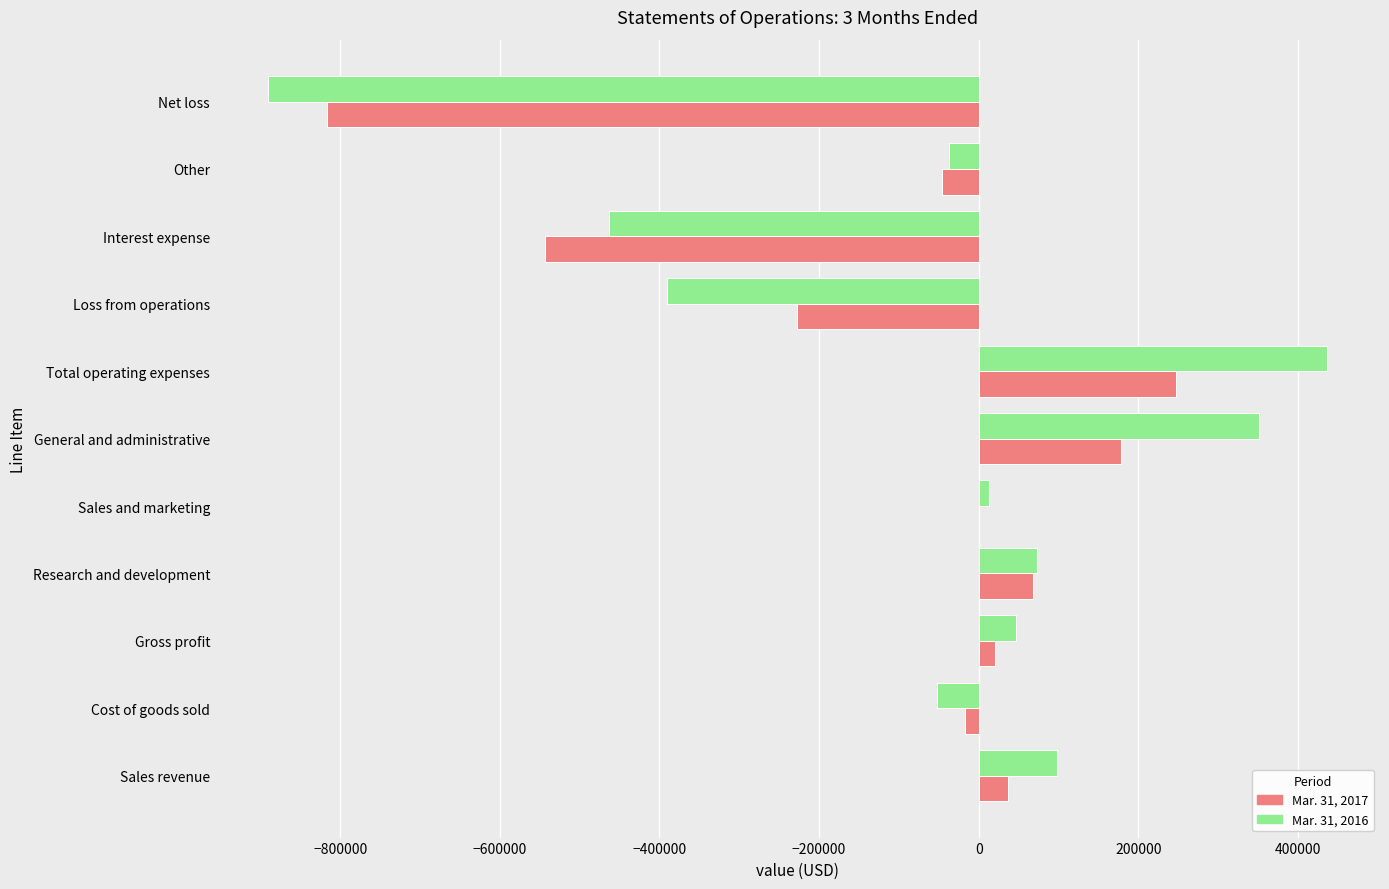

At which category is the sum across all series the highest?

Total operating expenses